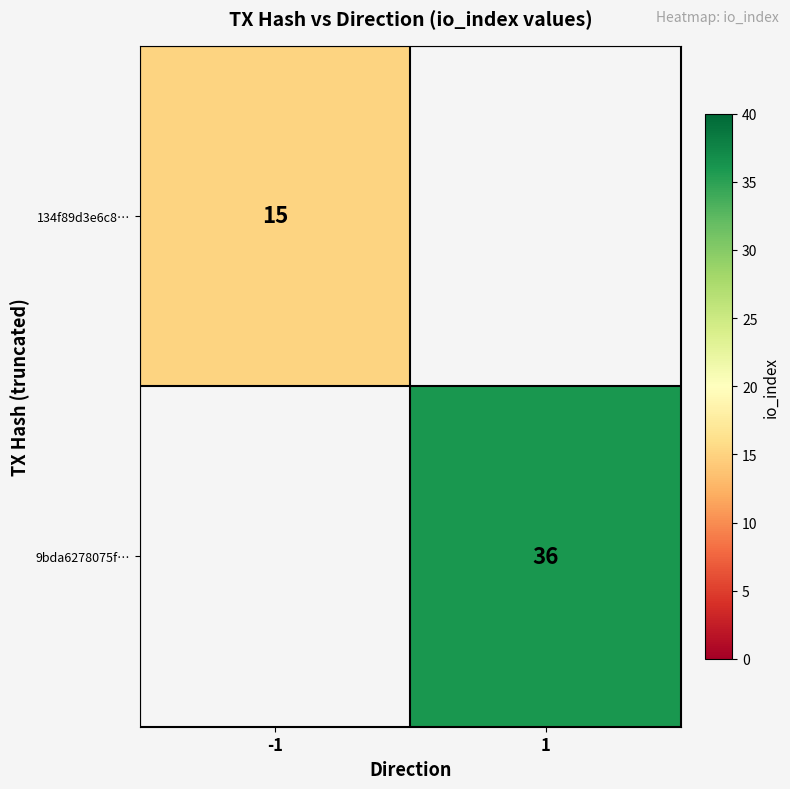

Which category has the highest value across all series?

1